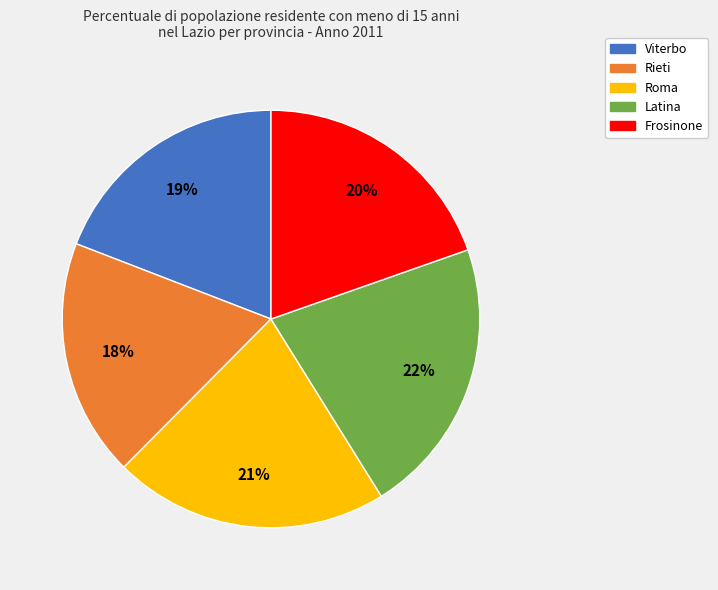

To the nearest percent, what portion does Roma represent?

21%